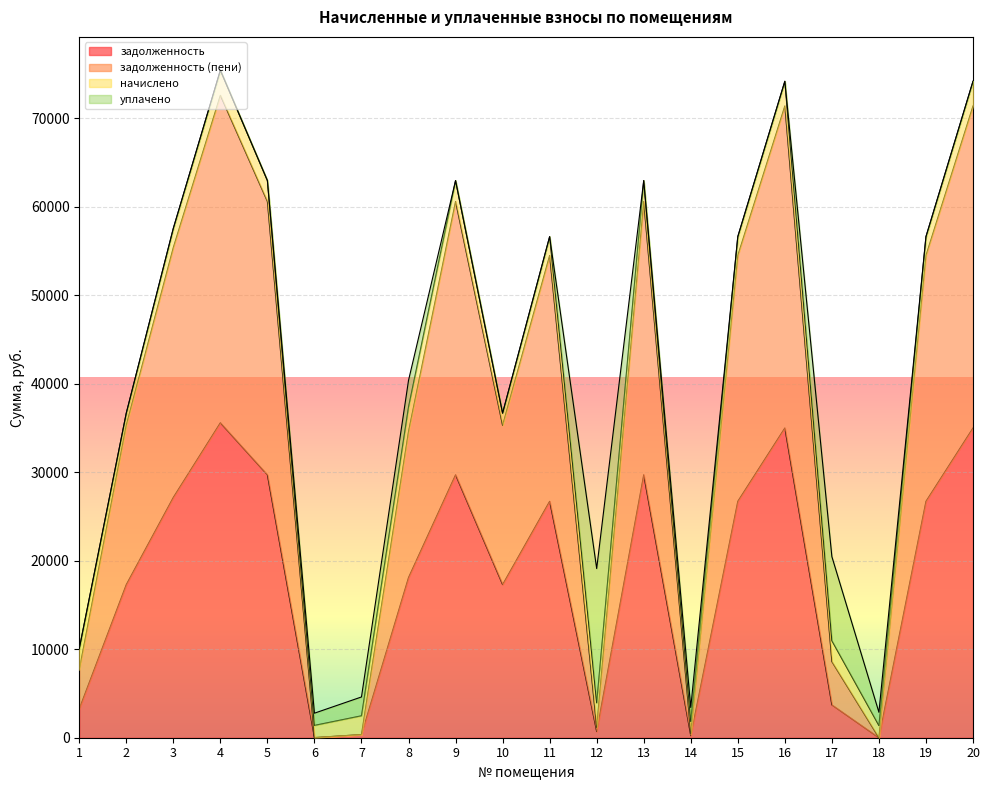

What is the difference between the maximum and second lowest values in the задолженность series?

35591.9